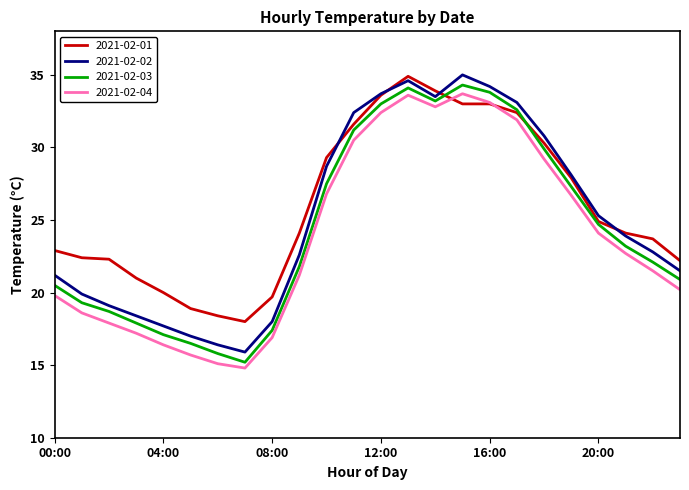

What is the highest value of the 2021-02-01 series?

34.9